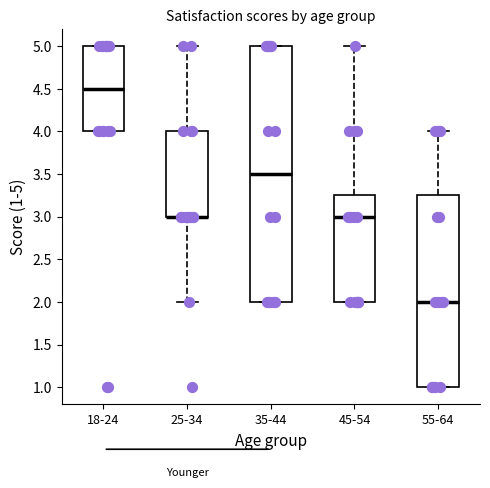

Comparing the boxes themselves (not the whiskers), which one is the tallest?

35-44